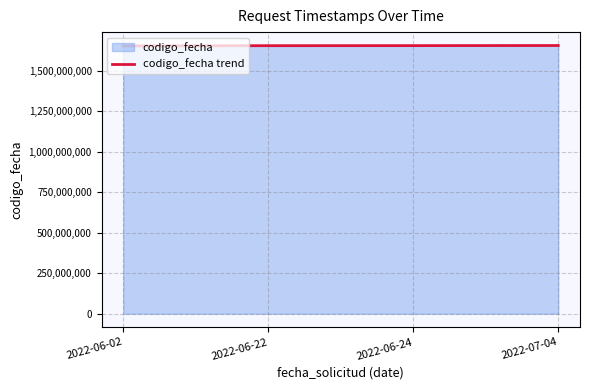

Reading left to right, transcribe all the data shown in this chart.

2022-06-02=1654533837	2022-06-22=1655971481	2022-06-24=1656317490	2022-07-04=1656945945